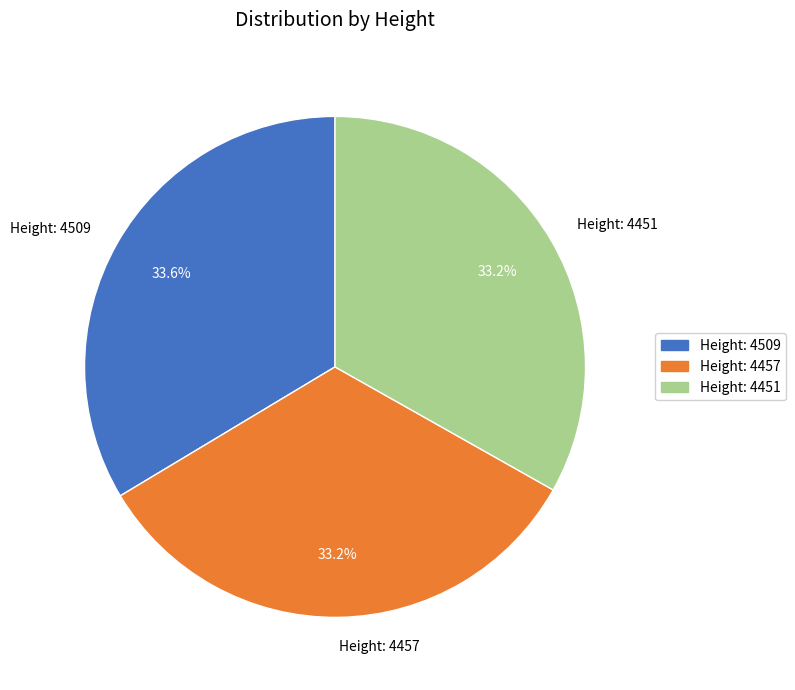

What is the ratio of the value at Height: 4457 to the value at Height: 4509?

1.0